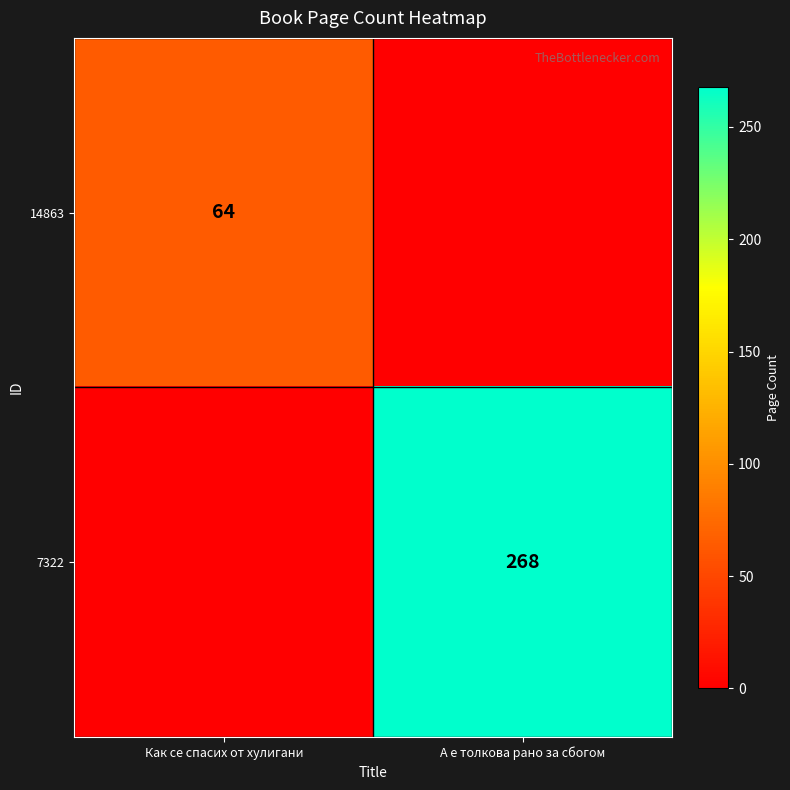

At how many categories does at least one series exceed 101?

1